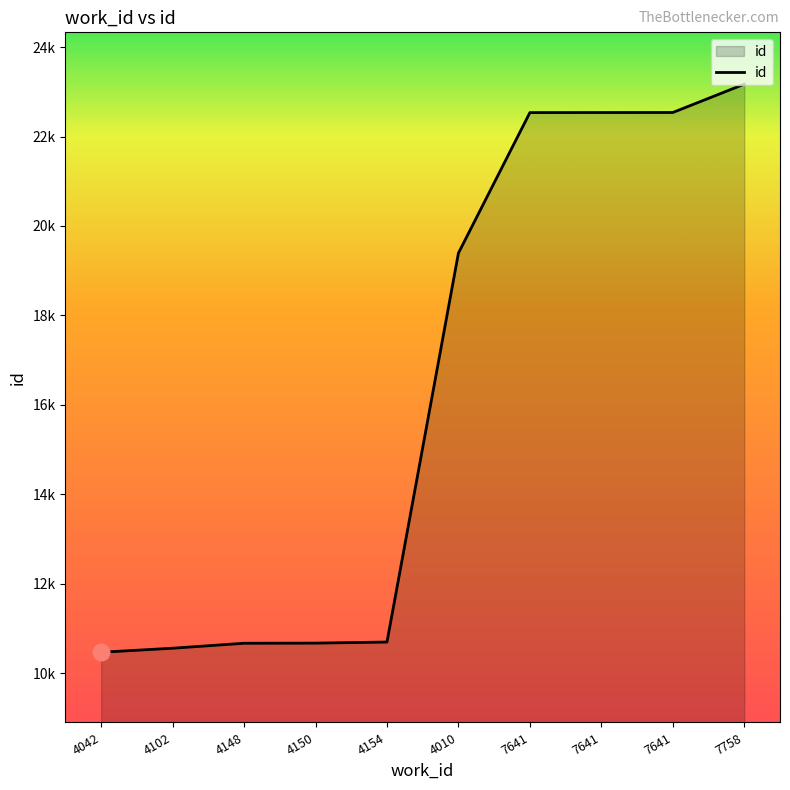

Does the chart display data point markers on the line(s)?

No